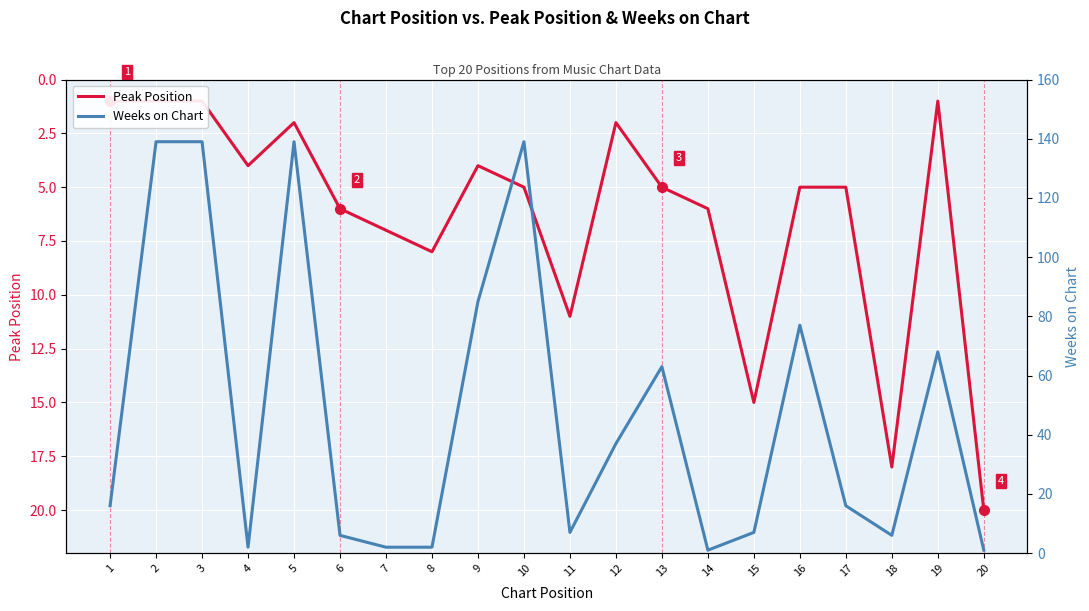

How many lines are shown in the chart?

2